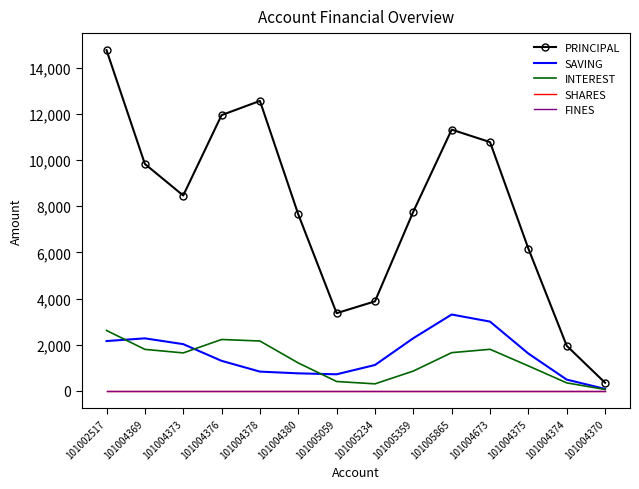

How many interior local peaks does the INTEREST series have?

2